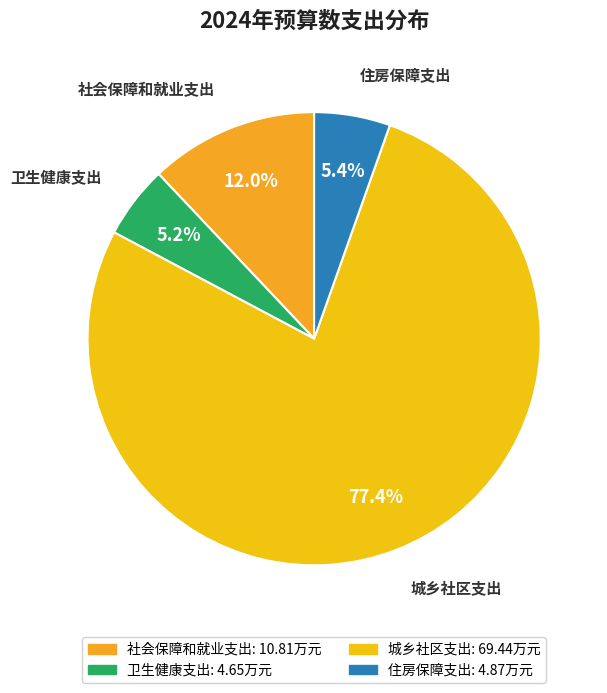

True or false: 城乡社区支出 accounts for 64% of the total.

False